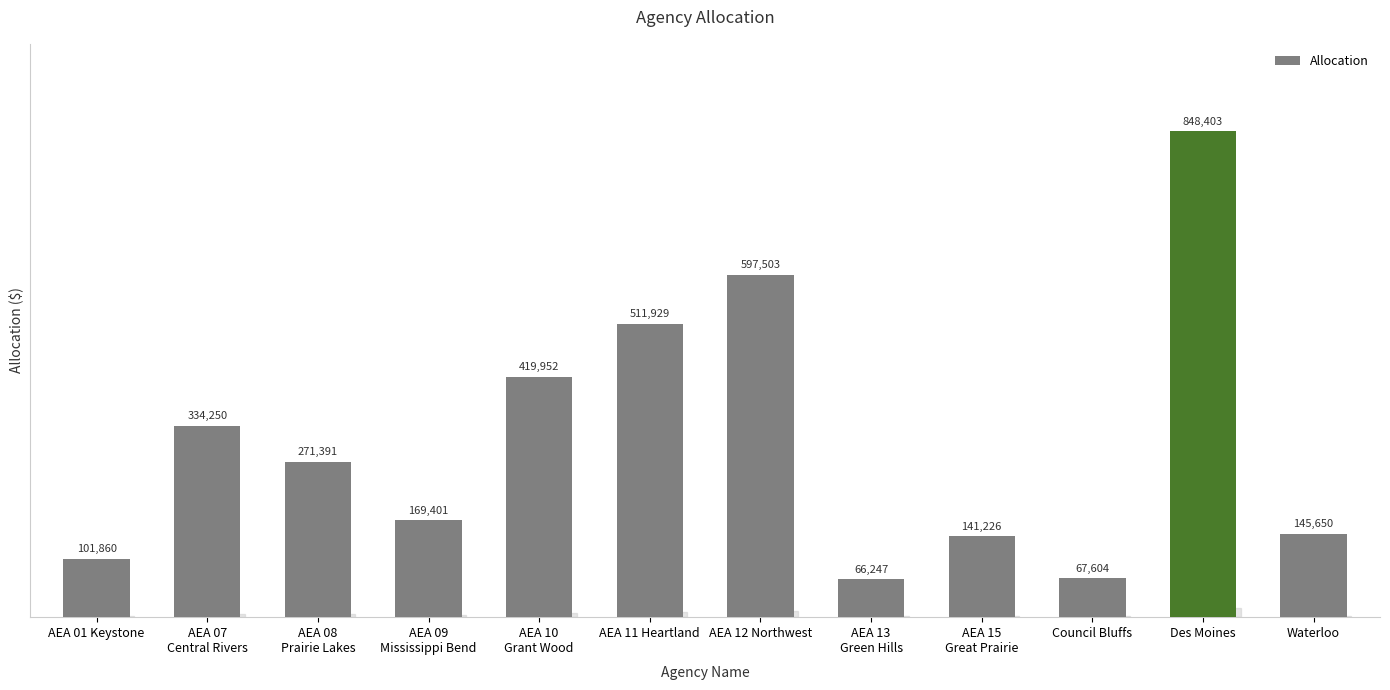

What is the smallest value displayed?

66247